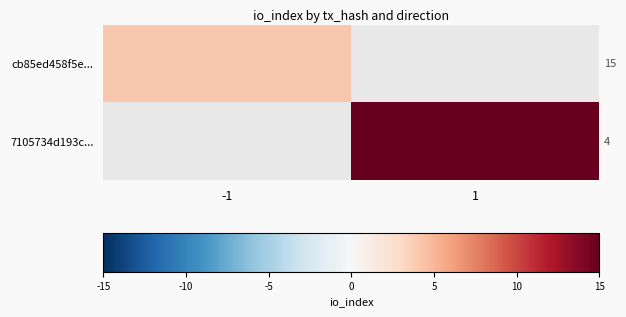

List the series in order of their peak value, highest first.

cb85ed458f5e..., 7105734d193c...